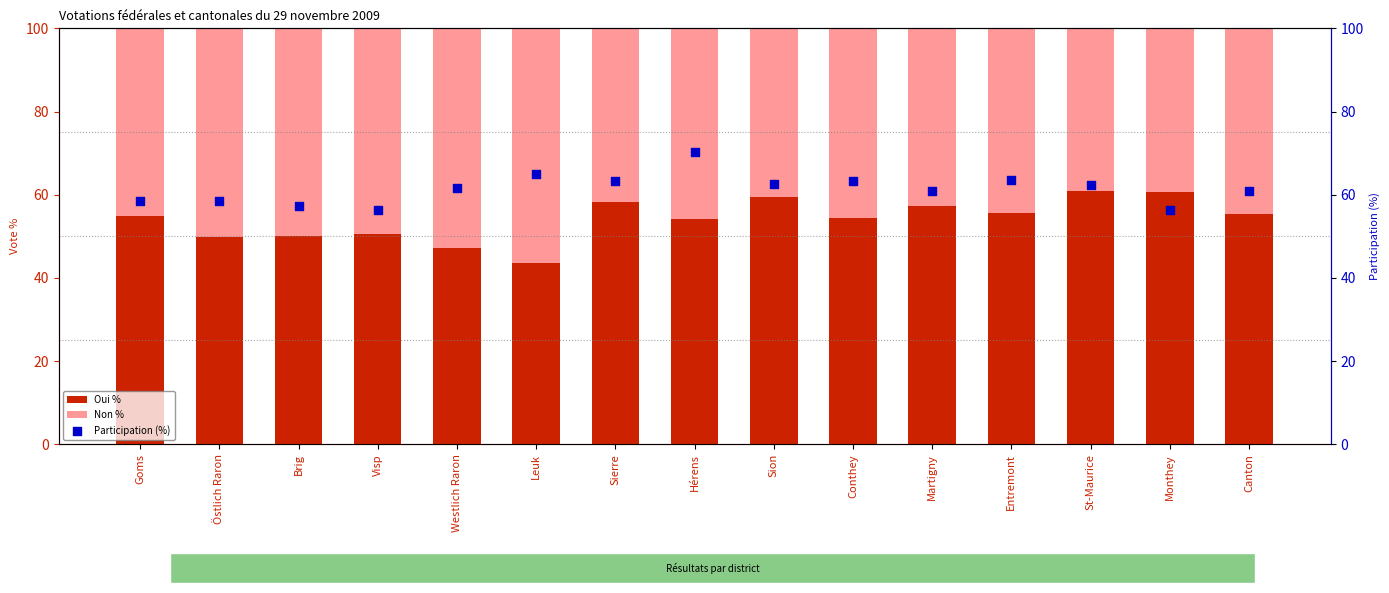

Which series contains the highest Y value?

Participation (%)